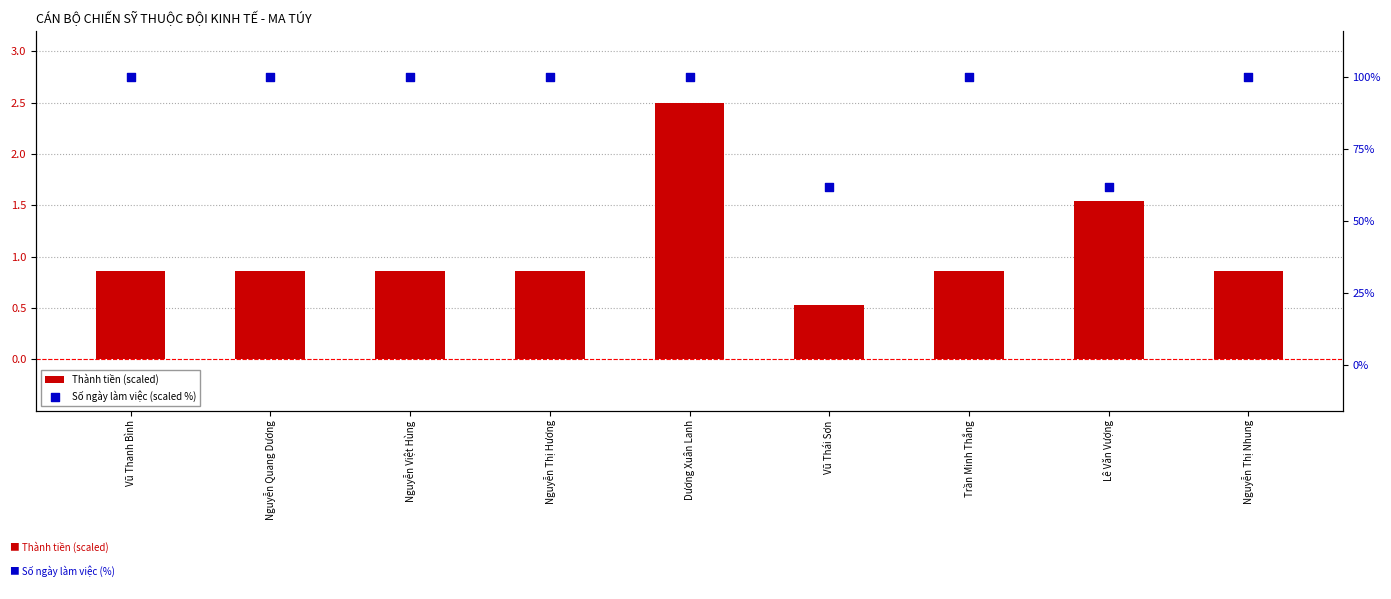

What are all the series names shown in the legend?

Thành tiền (scaled), Số ngày làm việc (scaled %)